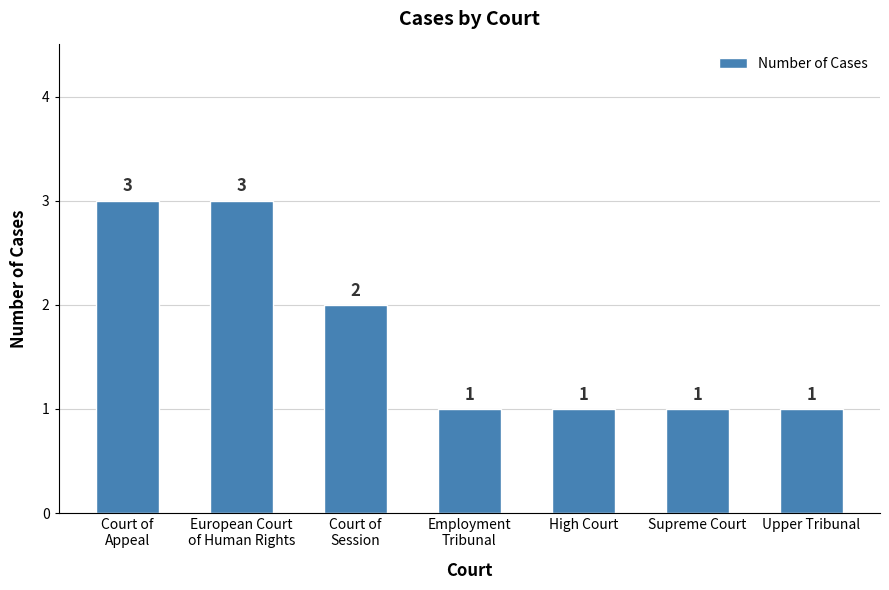

Reading left to right, what are all the values shown in this chart?

3	3	2	1	1	1	1